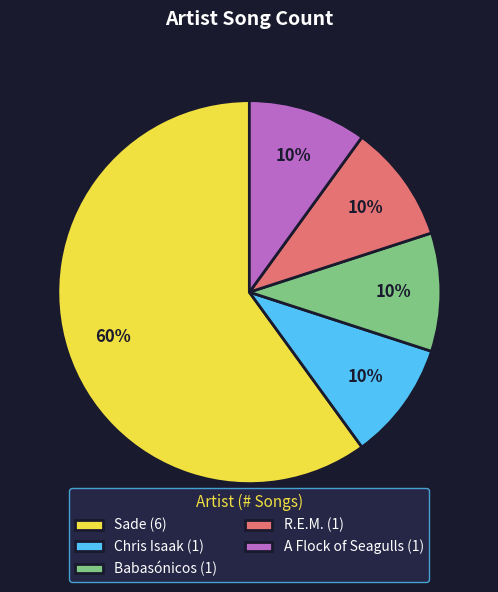

To the nearest percent, what is the average slice percentage?

20%